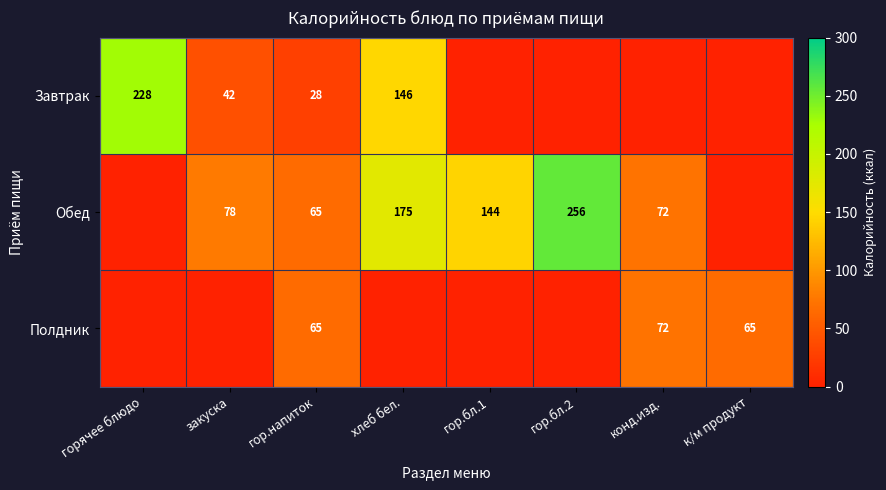

What is the difference between the highest and lowest values at к/м продукт?

65.0